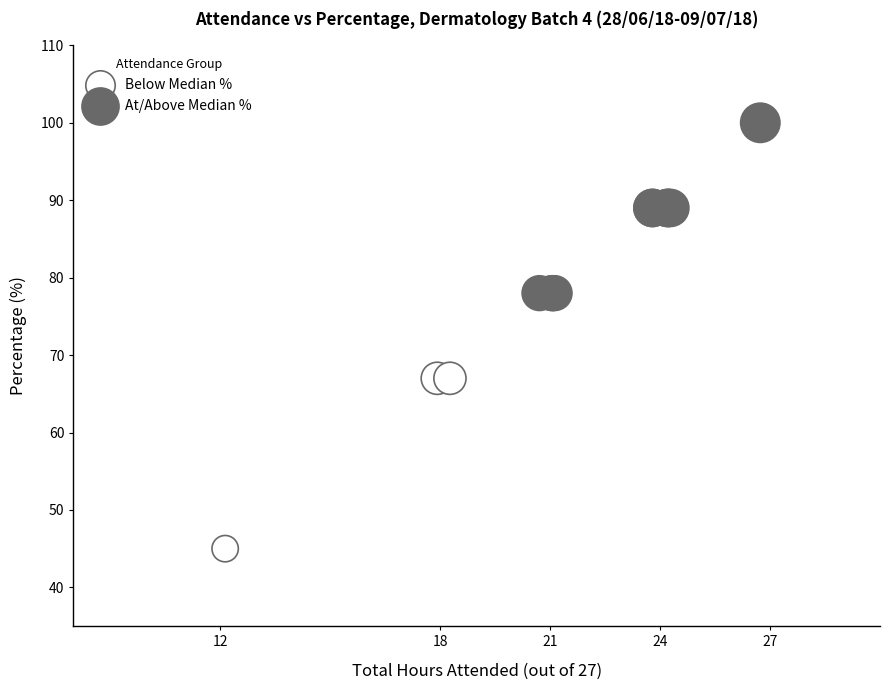

Which series reaches the maximum Y coordinate?

At/Above Median %